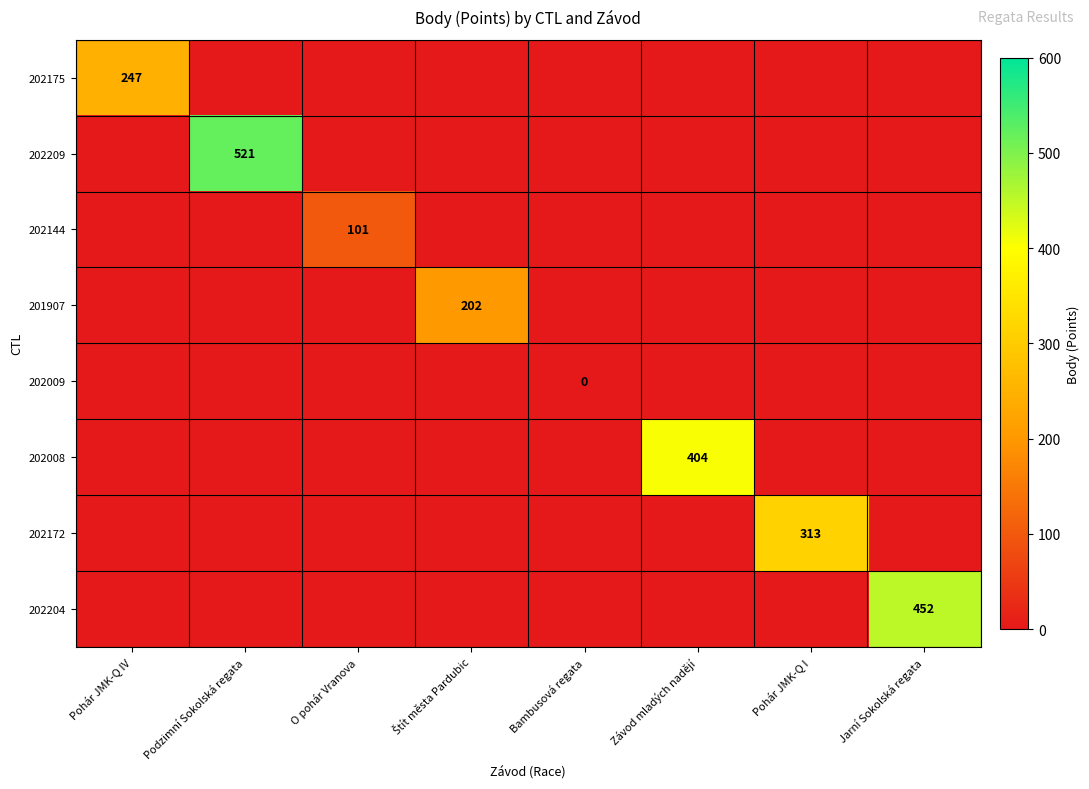

What is the maximum value shown in the chart?

521